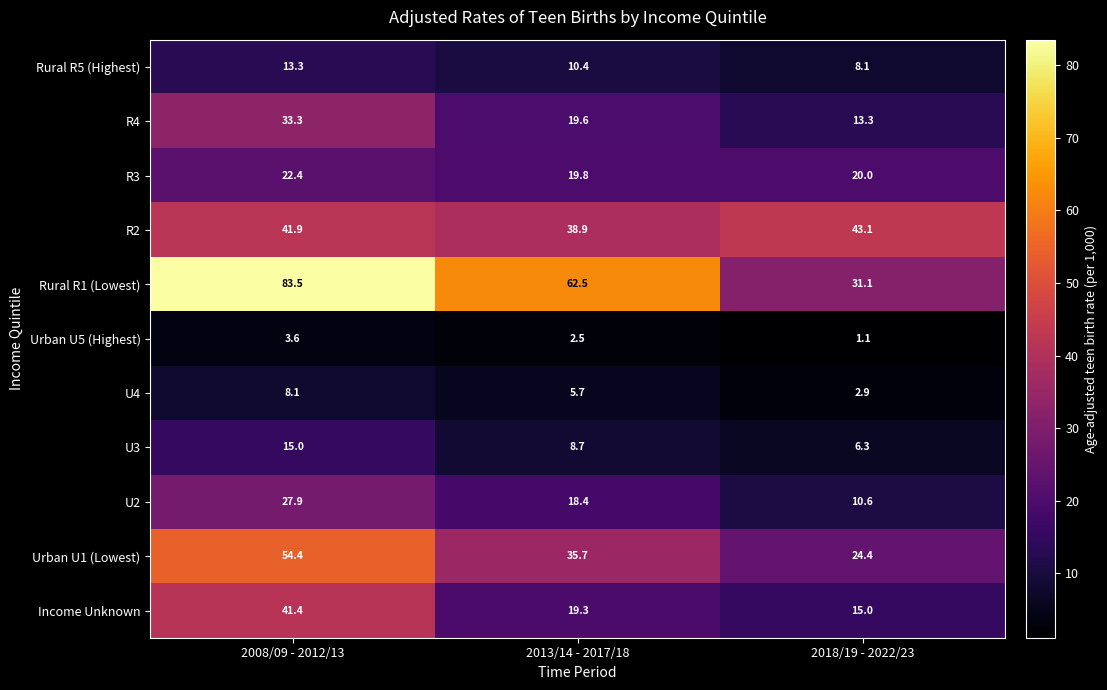

How many series are shown in this chart?

11